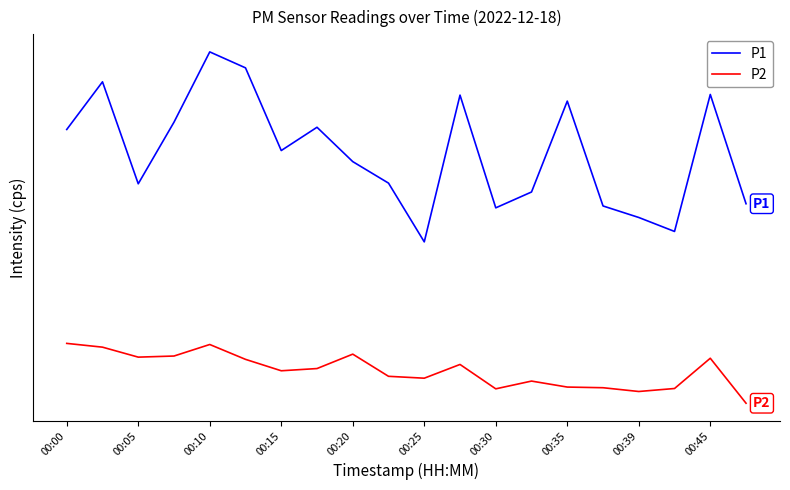

At which category does P2 reach its first local peak?

00:10